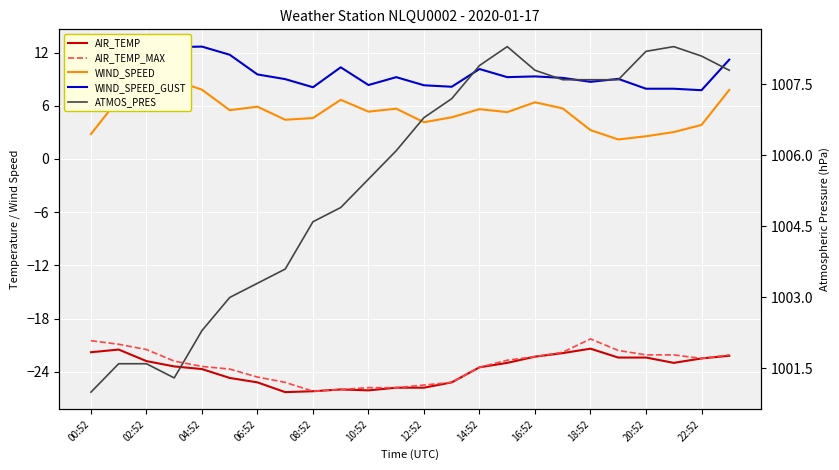

How many data points in WIND_SPEED are less than 5?

10